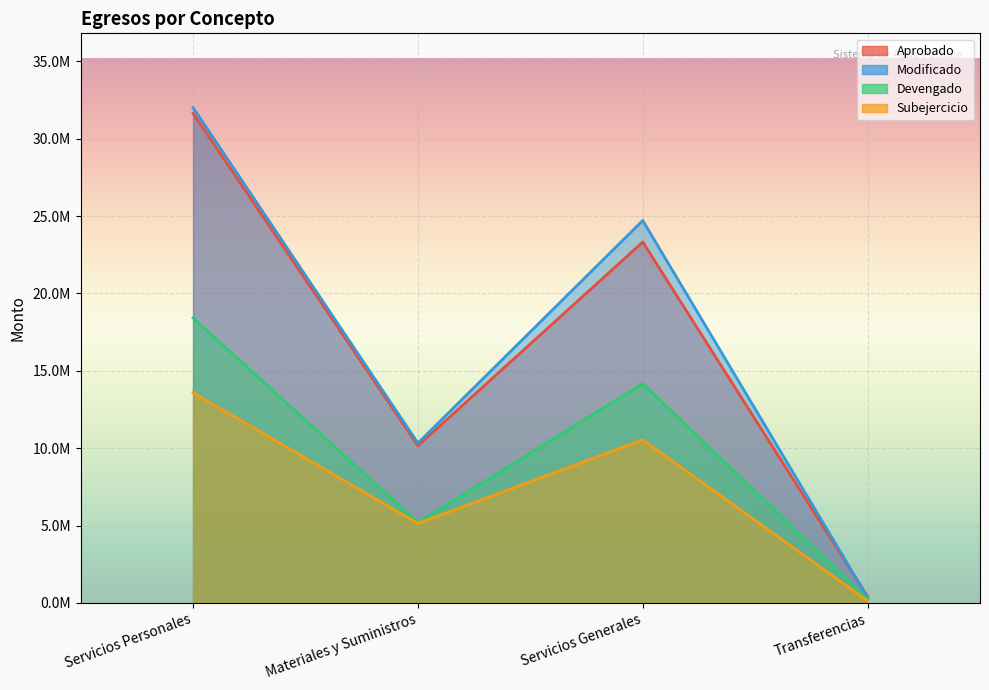

Is the value of Modificado at Servicios Generales greater than the value of Subejercicio at Transferencias?

Yes